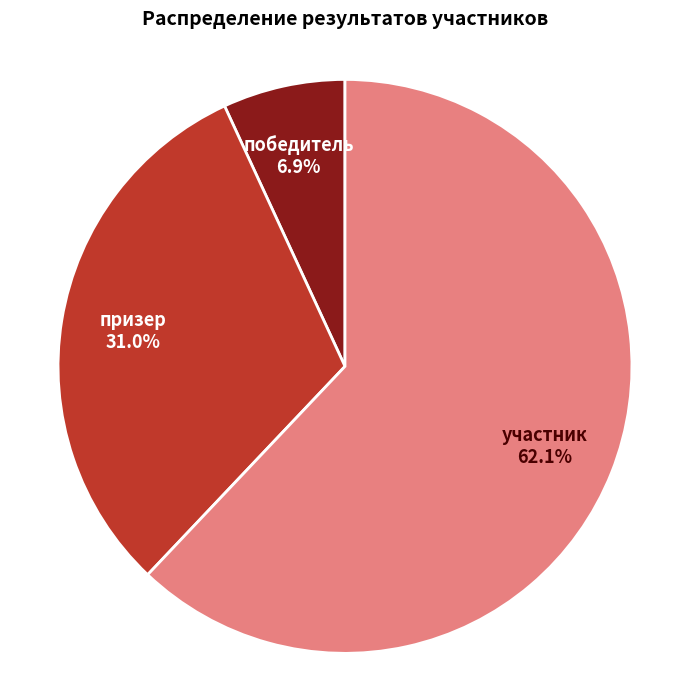

How many slices are in this pie chart?

3